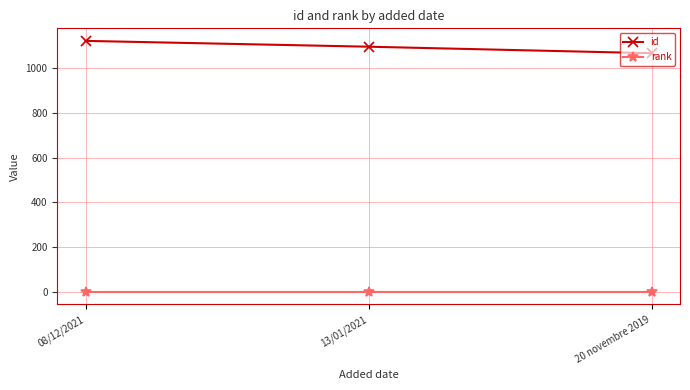

Reading left to right, transcribe all the data shown in this chart.

id: 08/12/2021=1121	13/01/2021=1095	20 novembre 2019=1066
rank: 08/12/2021=1	13/01/2021=1	20 novembre 2019=1